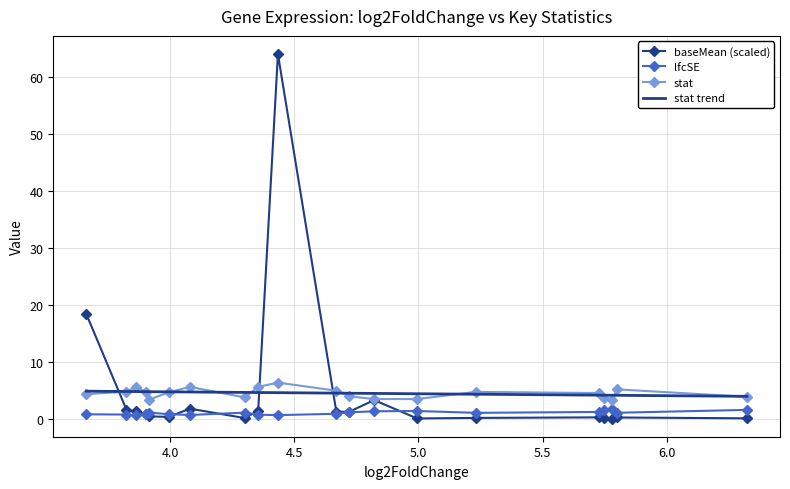

What is the highest value of the lfcSE series?

1.7